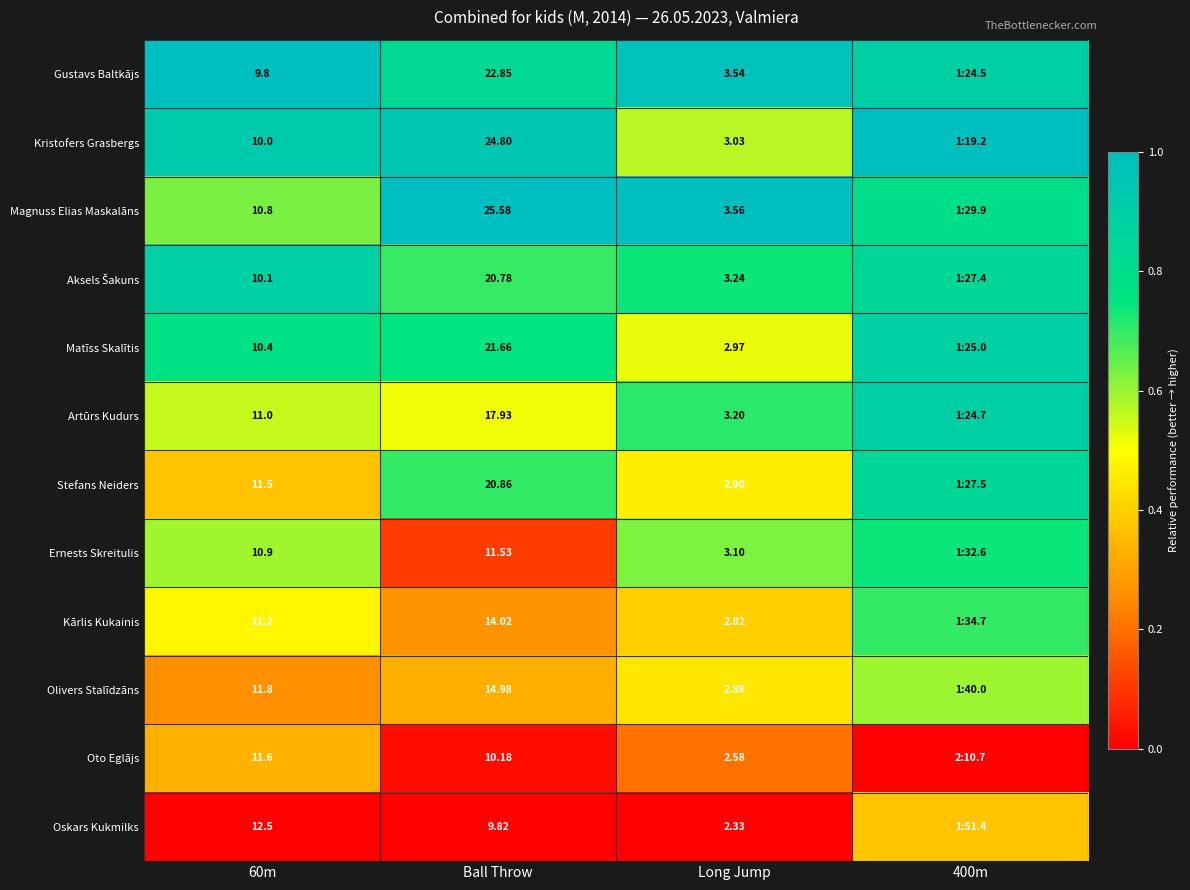

Which series changed the most between 60m and Long Jump?

Oskars Kukmilks